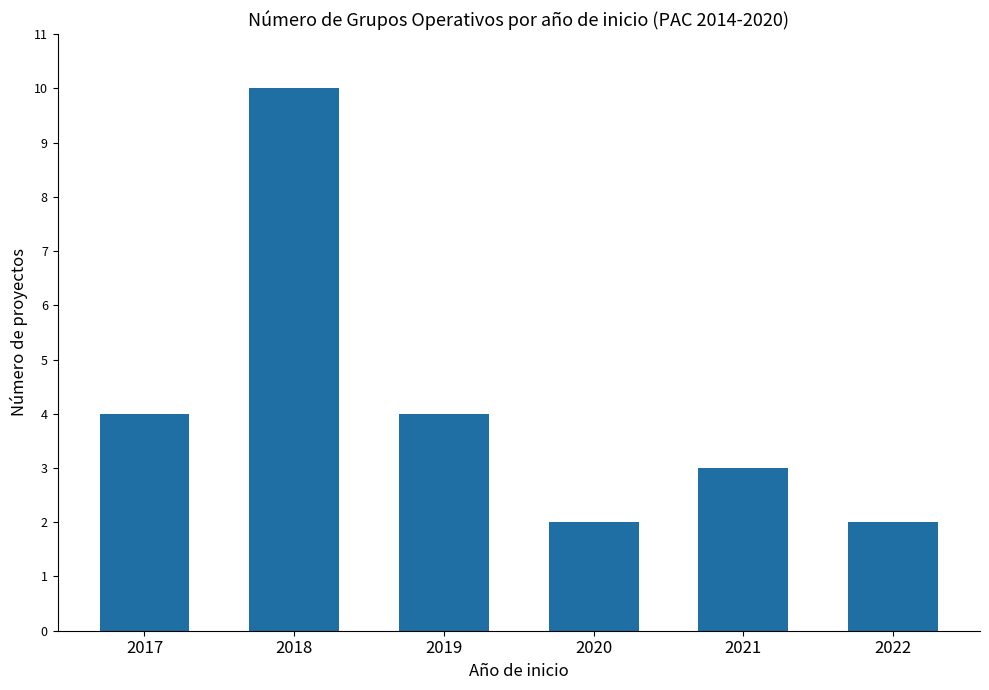

What is the greatest value displayed?

10